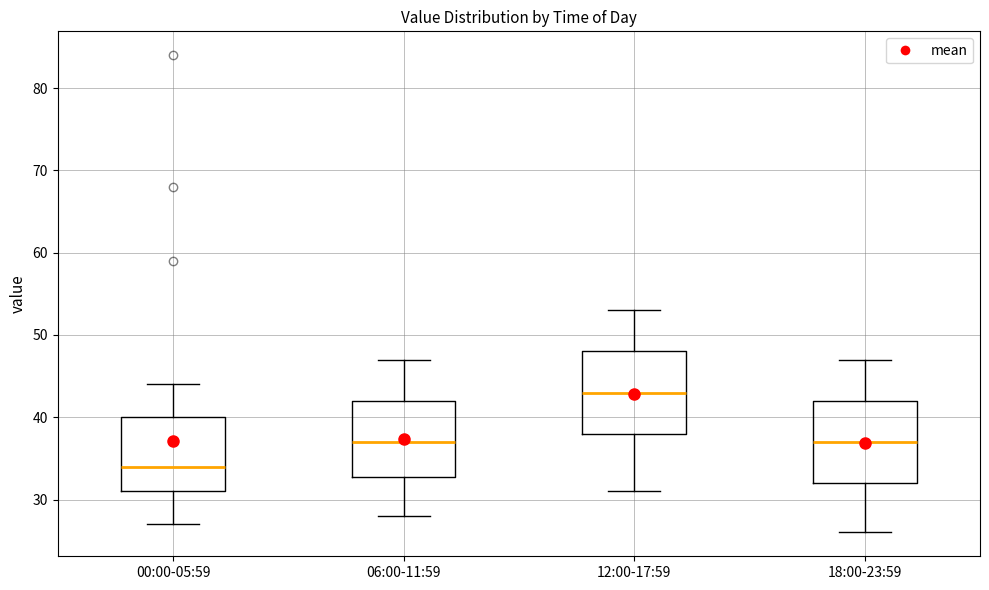

Which box has the lowest median line?

00:00-05:59